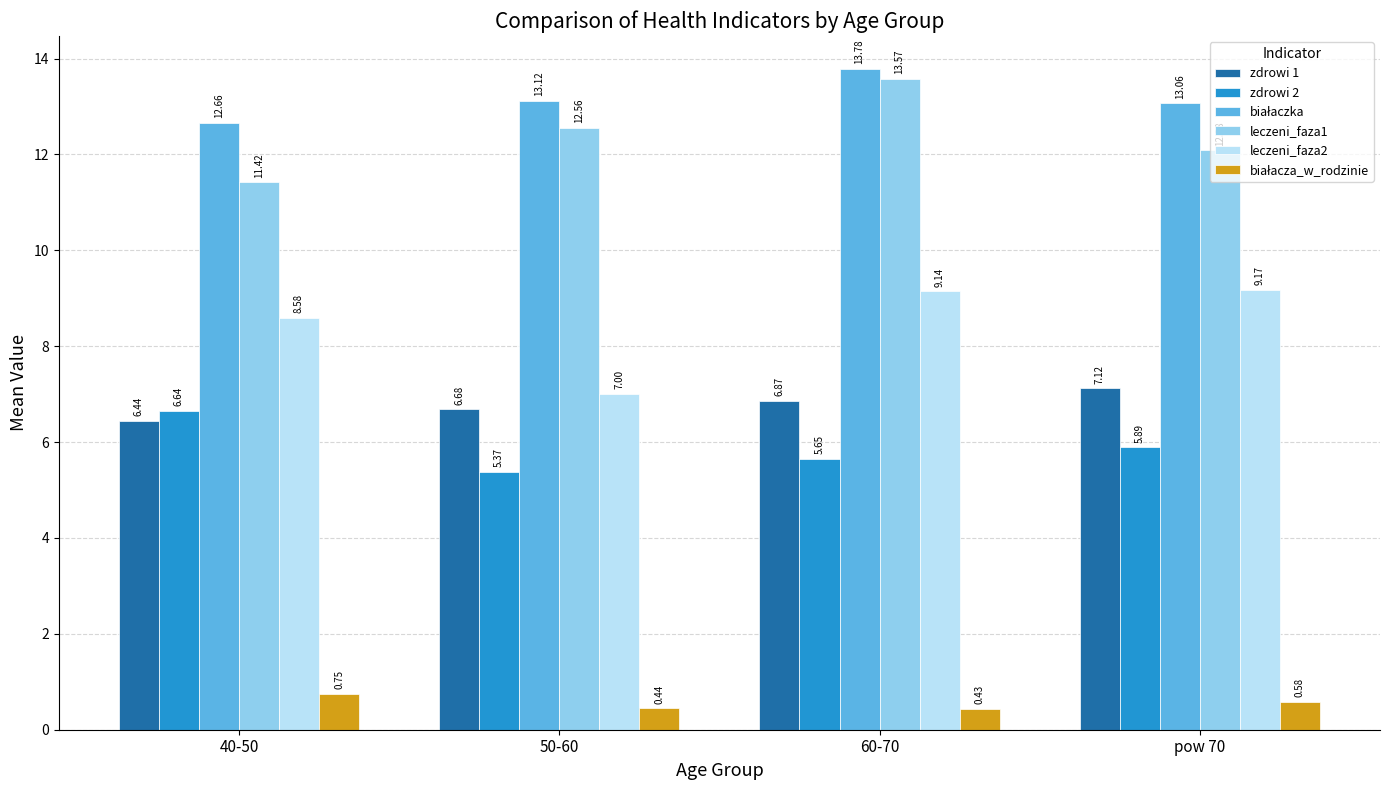

At how many categories does at least one series exceed 12?

4